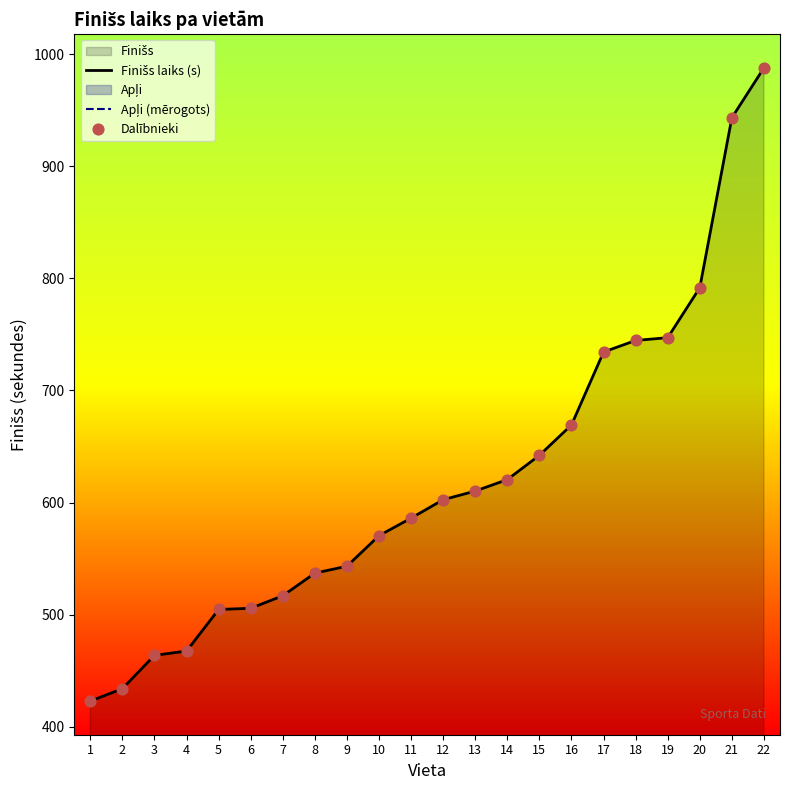

What is the total value across all series at 1?

1043.3